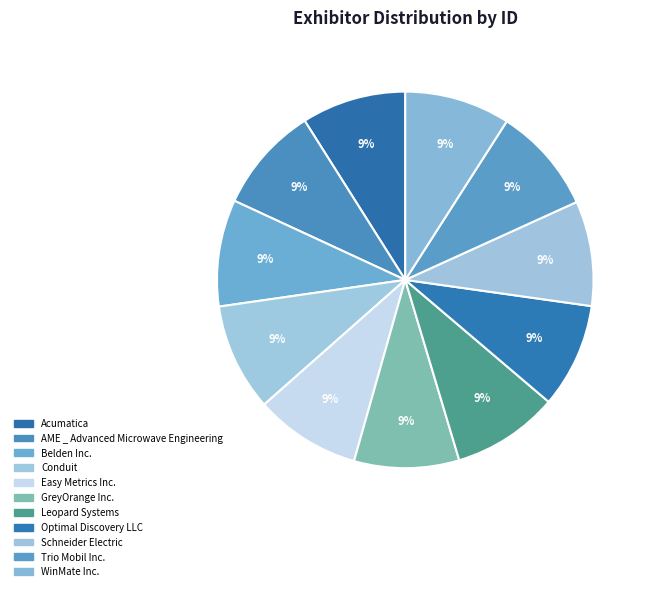

What is the largest slice in the pie chart?

Conduit